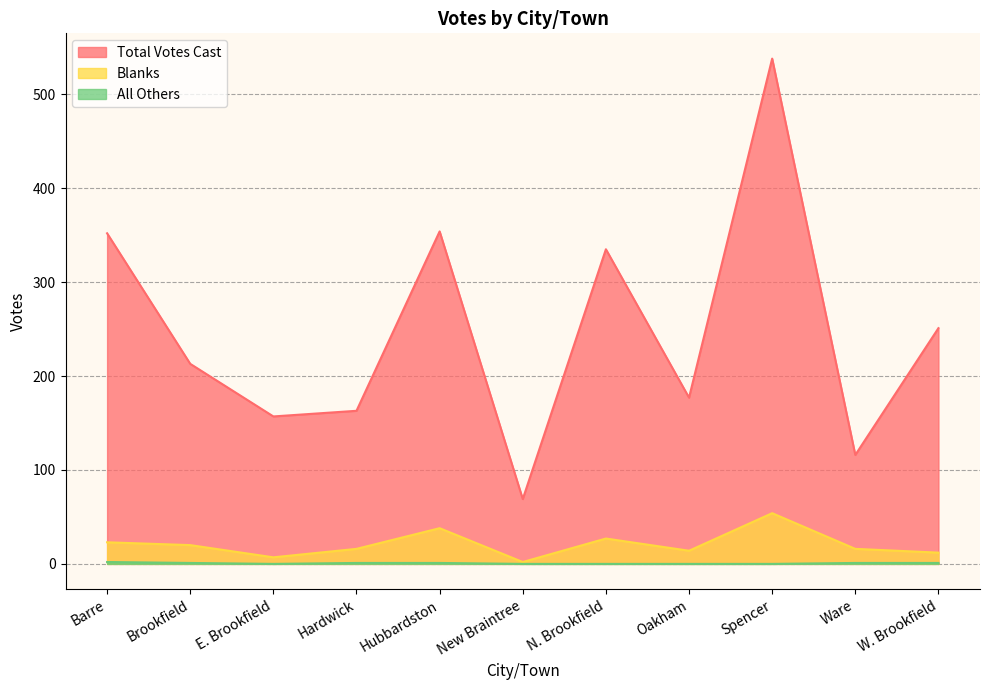

Between Hardwick and Ware, which series saw the biggest shift?

Total Votes Cast